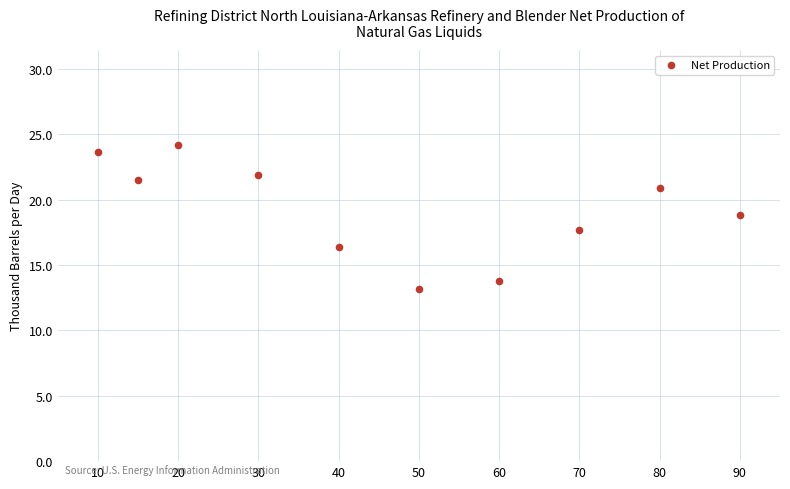

What Y value in the scatter plot is closest to 18?

17.7